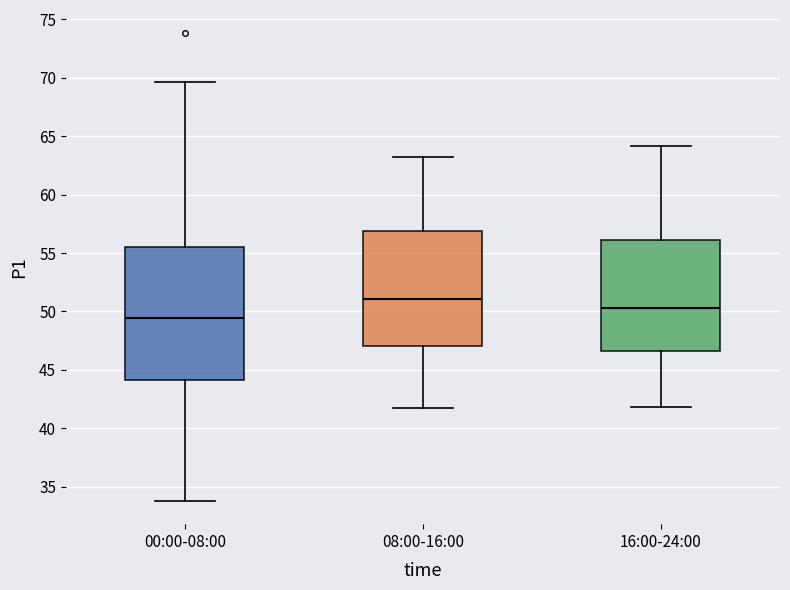

Where does the upper whisker of the box for 00:00-08:00 end on the y-axis? The values are not printed on the chart, so give them approximately, as read against the axis.

69.5